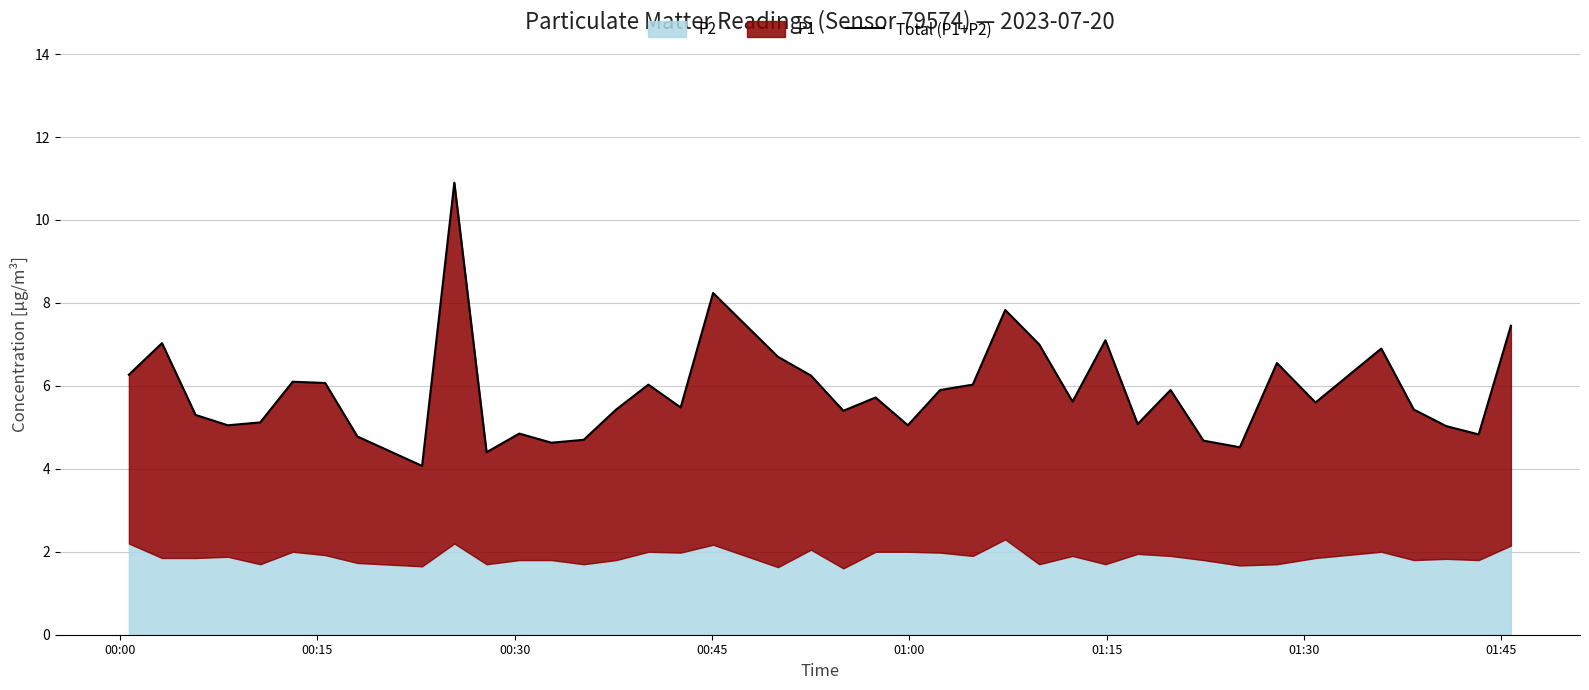

What is the difference between the second highest and second lowest values?

3.8